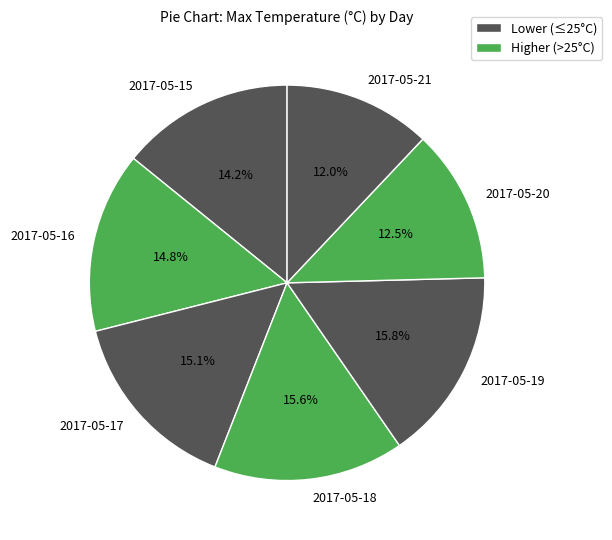

Which slice is the smallest?

2017-05-21